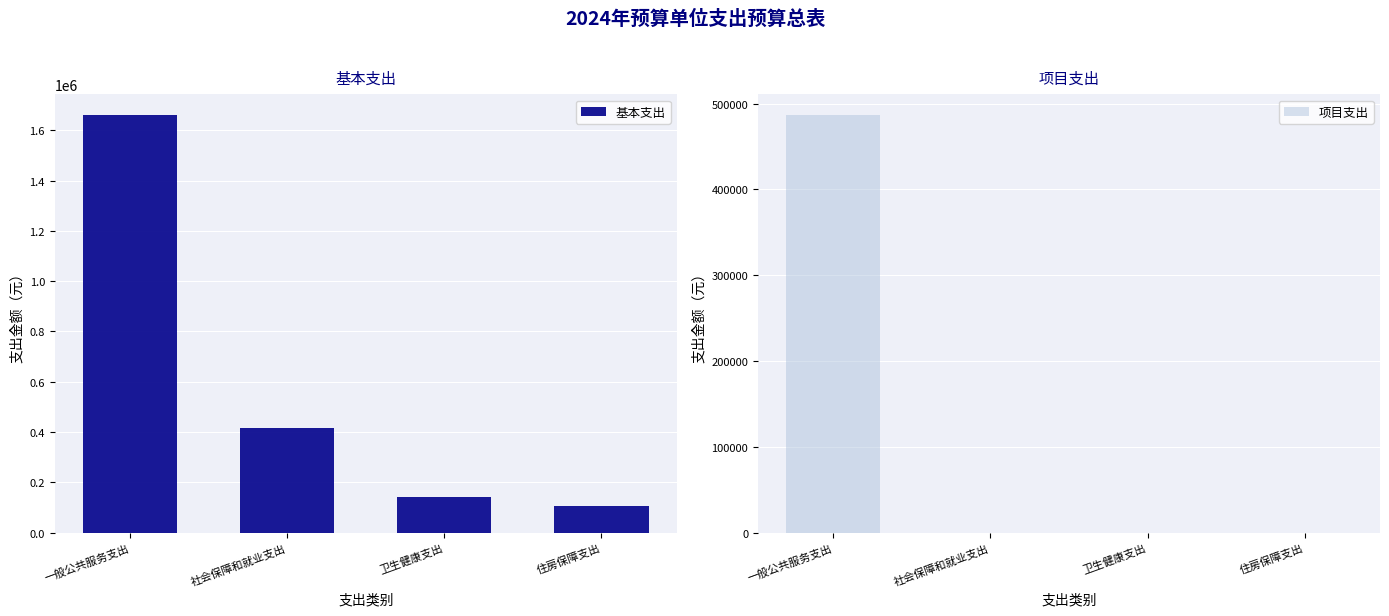

What is the value of the 项目支出 bar at the 1st from the left?

486500